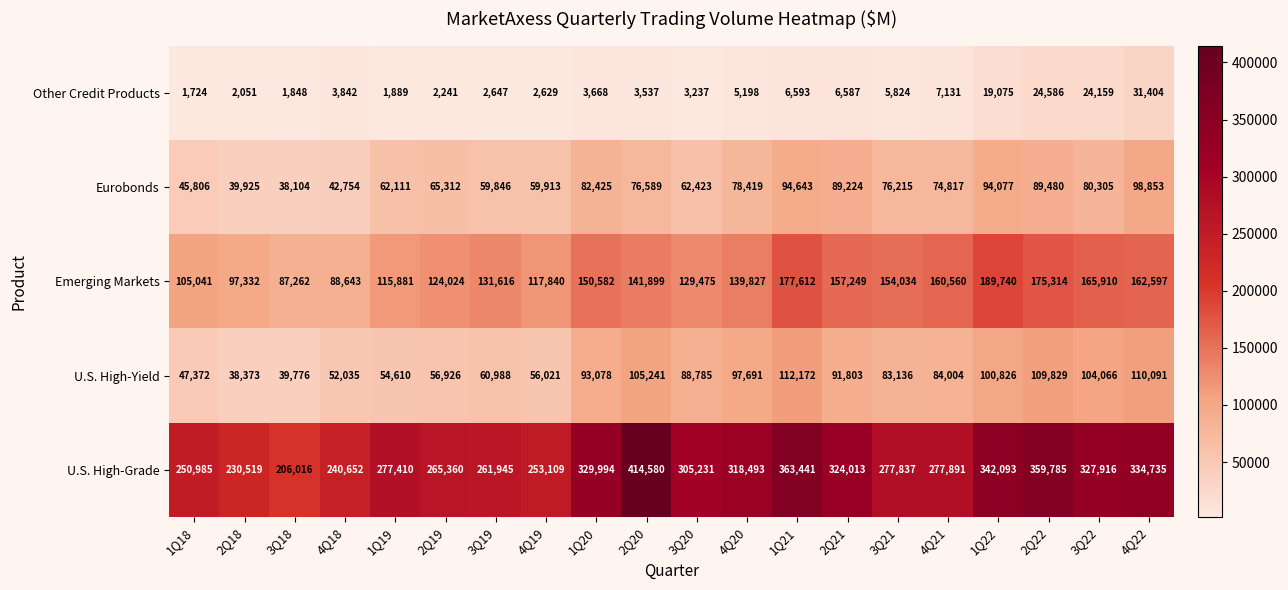

Which category has the highest value across all series?

2Q20